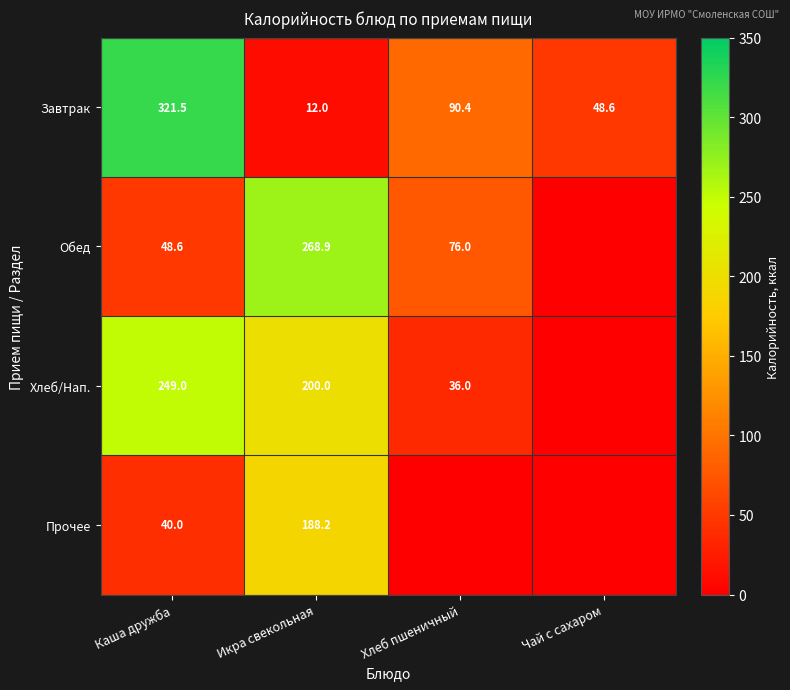

What is the spread (max minus min) of values at Каша дружба?

281.5